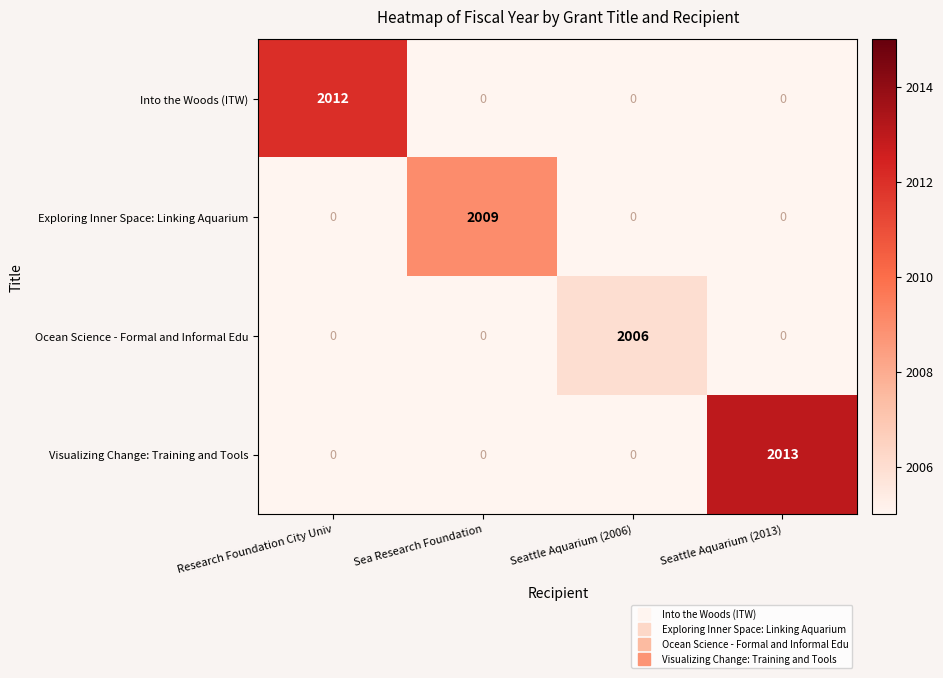

Is it true that Exploring Inner Space: Linking Aquarium equals 0 at Seattle Aquarium (2013)?

True